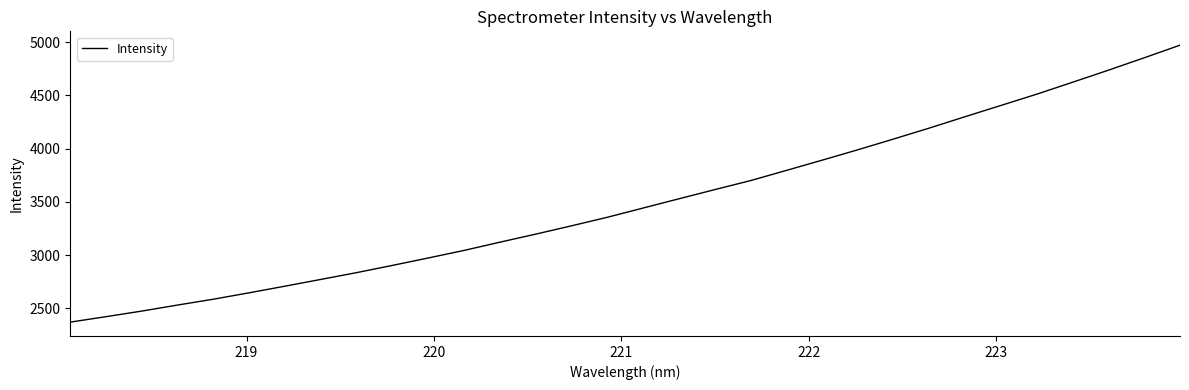

What is the minimum value shown in the chart?

2370.2